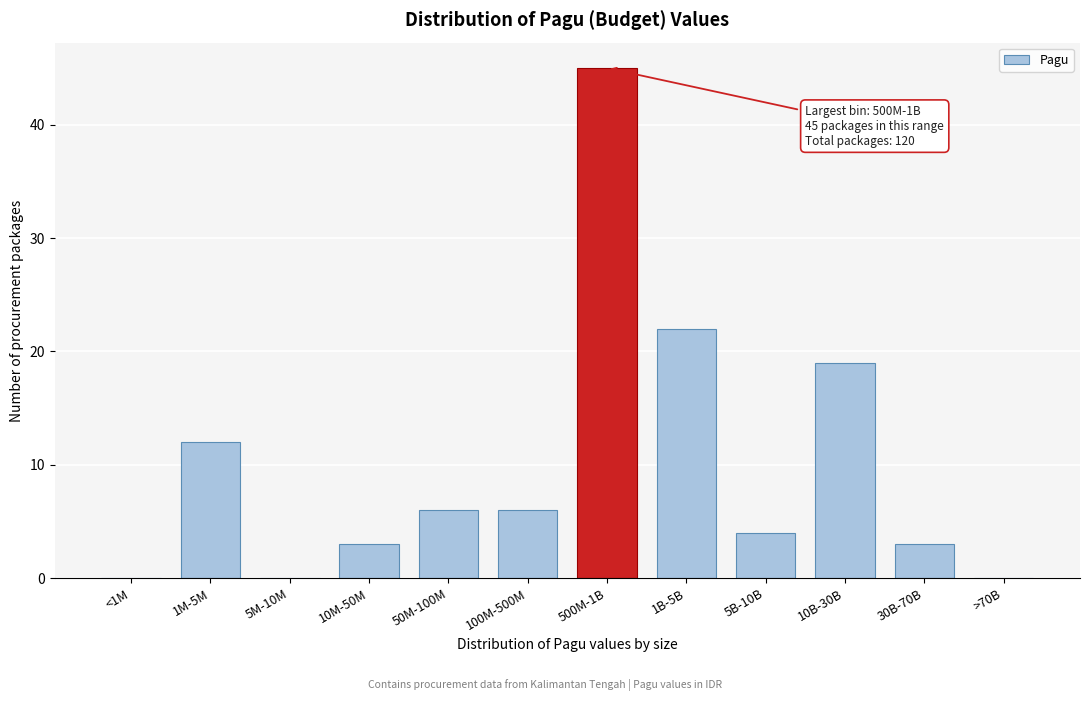

Reading right to left, extract all data points from this chart.

>70B=0	30B-70B=3	10B-30B=19	5B-10B=4	1B-5B=22	500M-1B=45	100M-500M=6	50M-100M=6	10M-50M=3	5M-10M=0	1M-5M=12	<1M=0